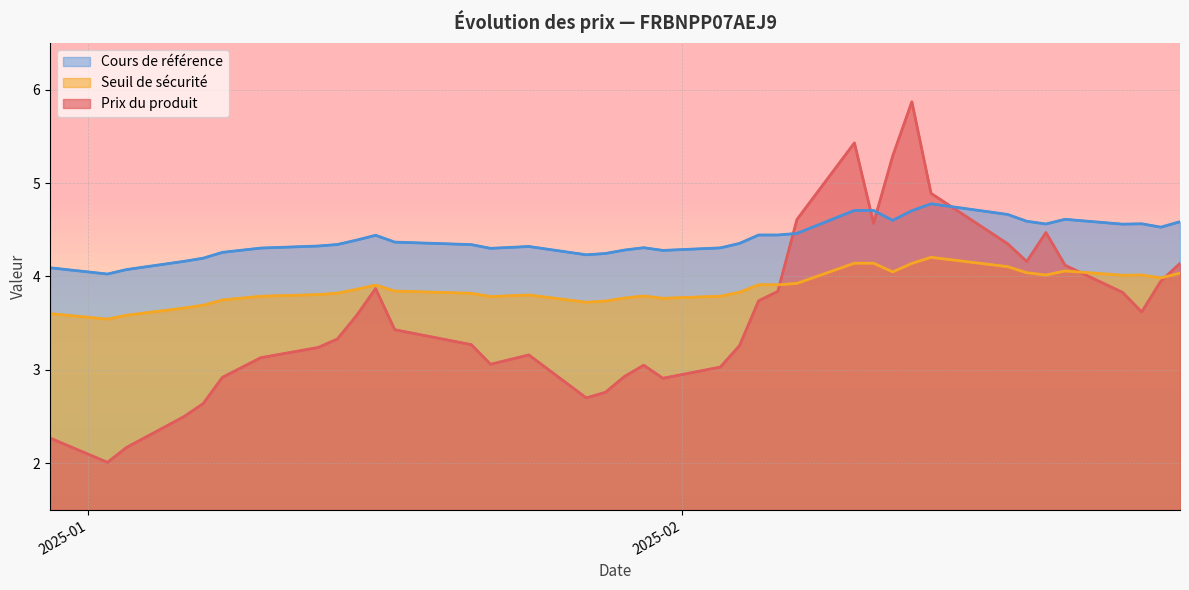

True or false: Seuil de sécurité and Cours de référence intersect in this chart.

False